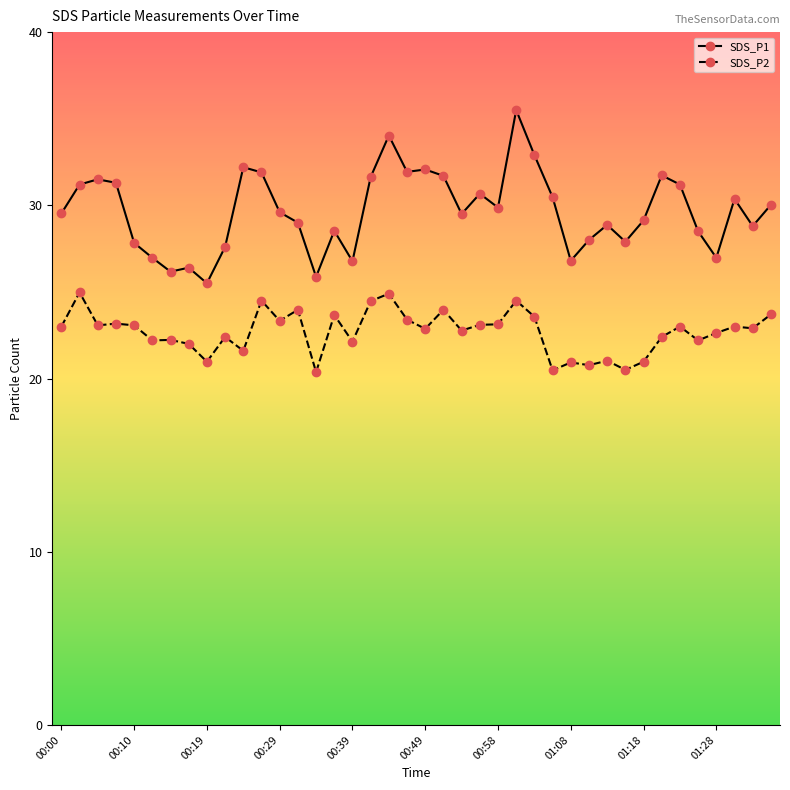

Count the number of data series in this chart.

2